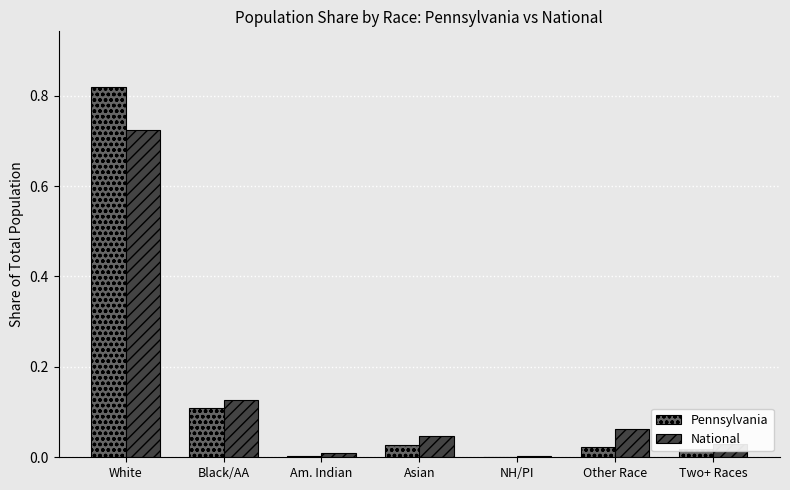

What is the sum of all National values?

1.0